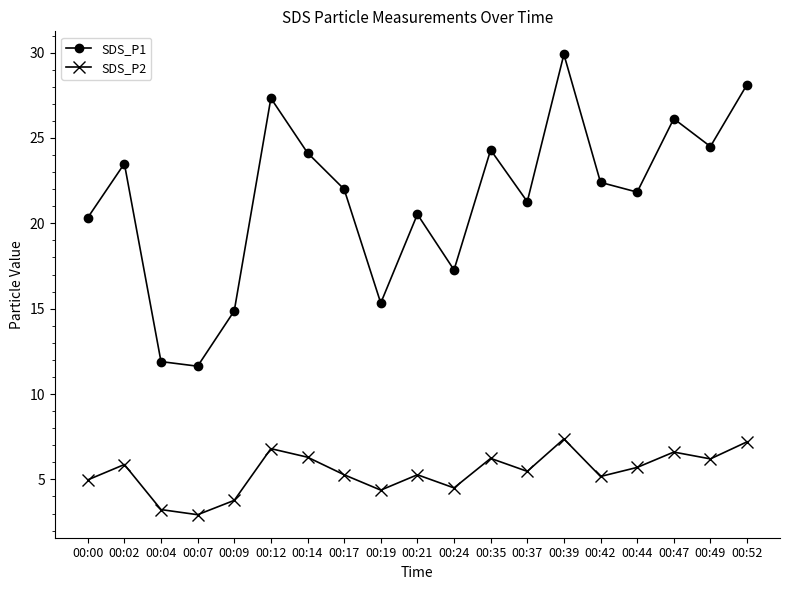

What is the value of the SDS_P2 point at the 15th from the left?

5.2